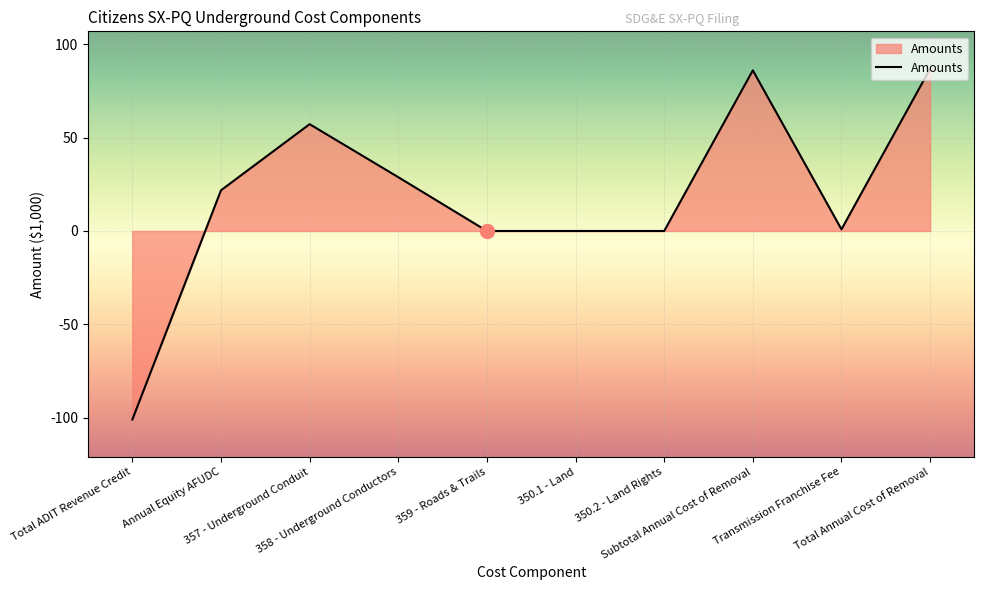

The chart shows a value of 86.8 at Total Annual Cost of Removal. True or false?

True